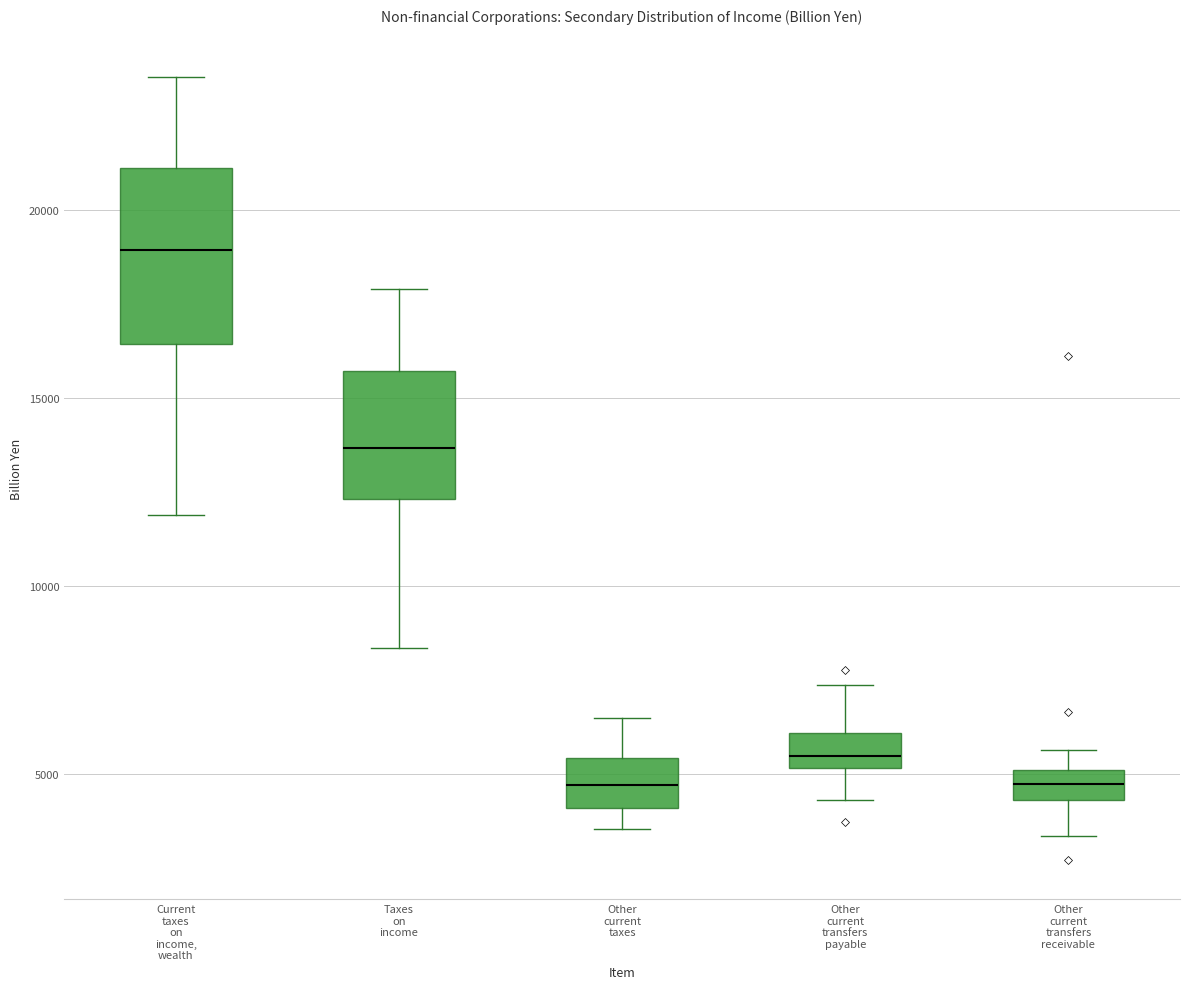

Which box is the tallest, from its lower edge to its upper edge?

Current taxes on income, wealth